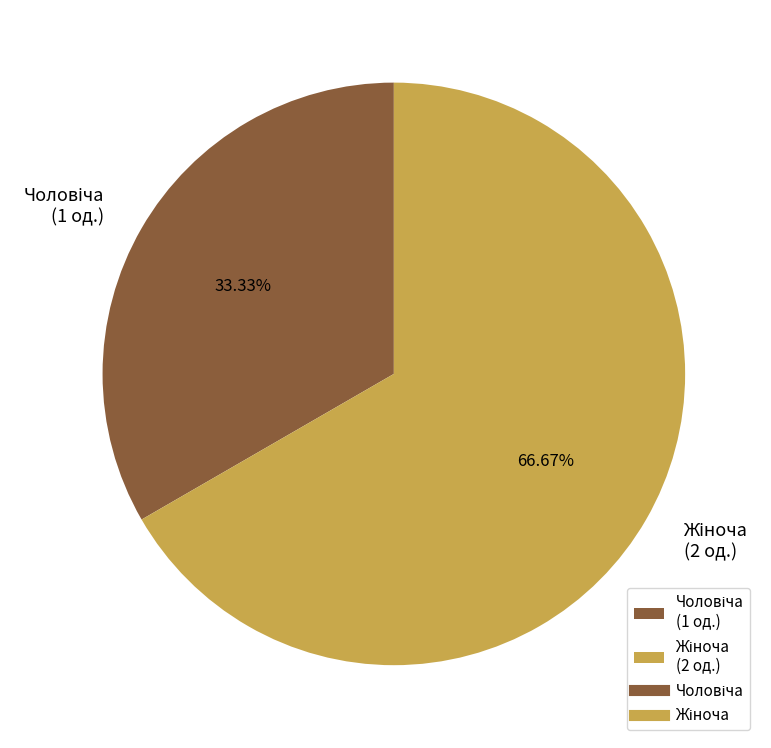

To the nearest percent, what is the difference between the Жіноча and Чоловіча slice percentages?

33%